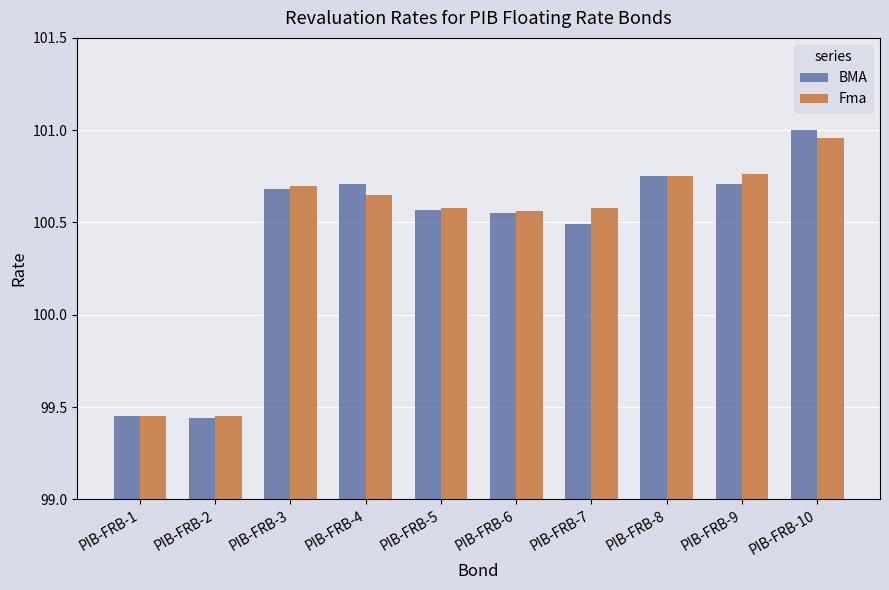

Which category has the highest value in the Fma series?

PIB-FRB-10